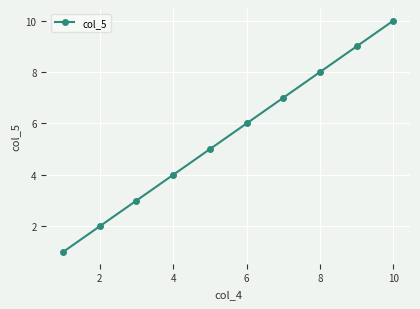

How many lines are shown in the chart?

1